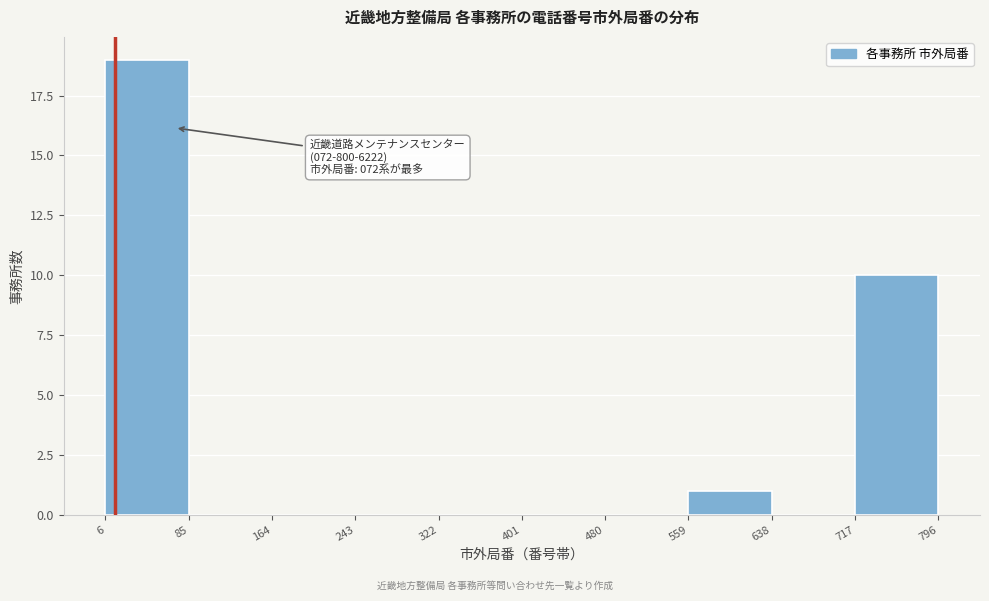

Which range on the x-axis has the tallest bar?

6 to 85